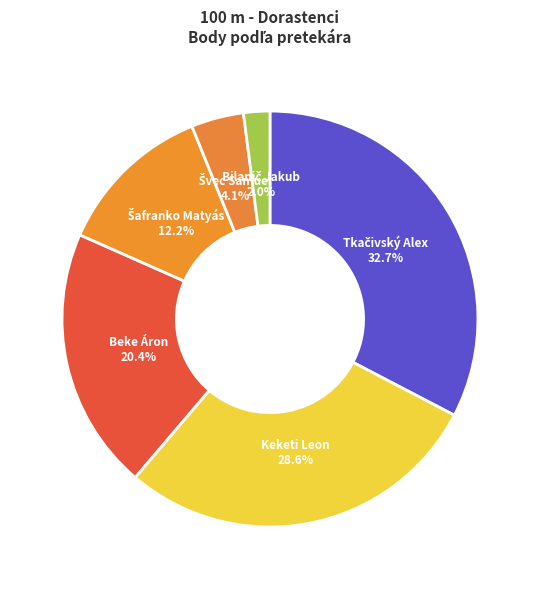

Does any single category account for the majority?

No